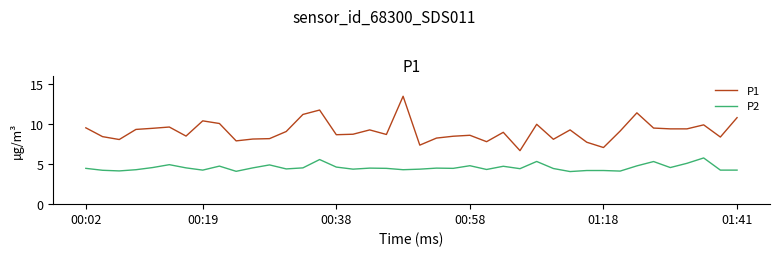

Which series has the largest range (max minus min)?

P1